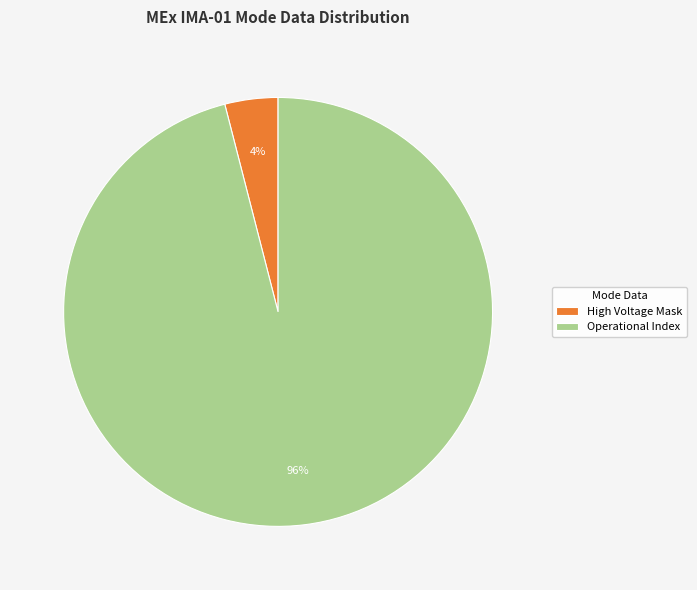

Does Operational Index account for over 50% of the chart?

Yes